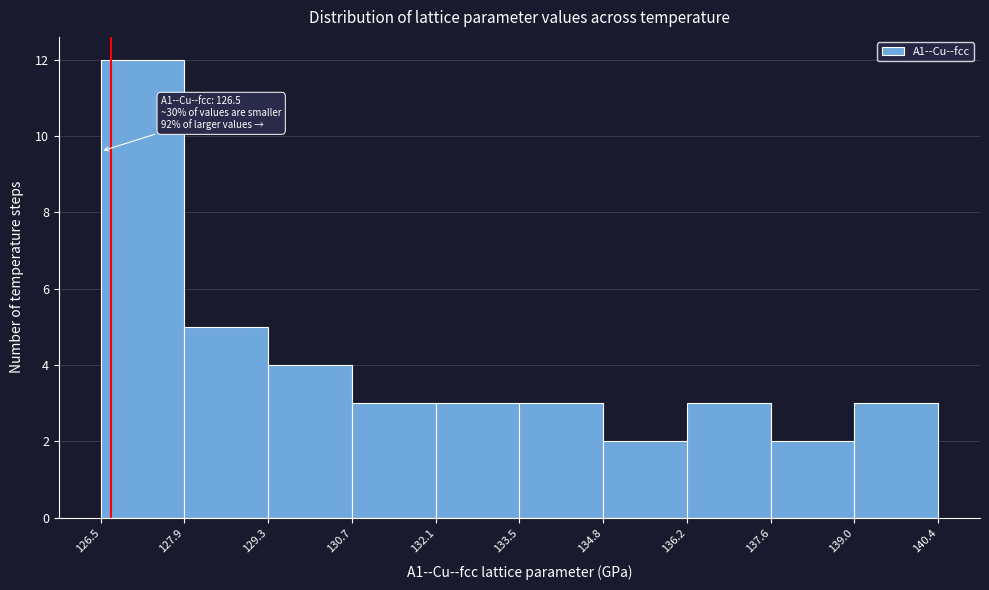

Which range on the x-axis has the tallest bar?

126.5 to 127.9